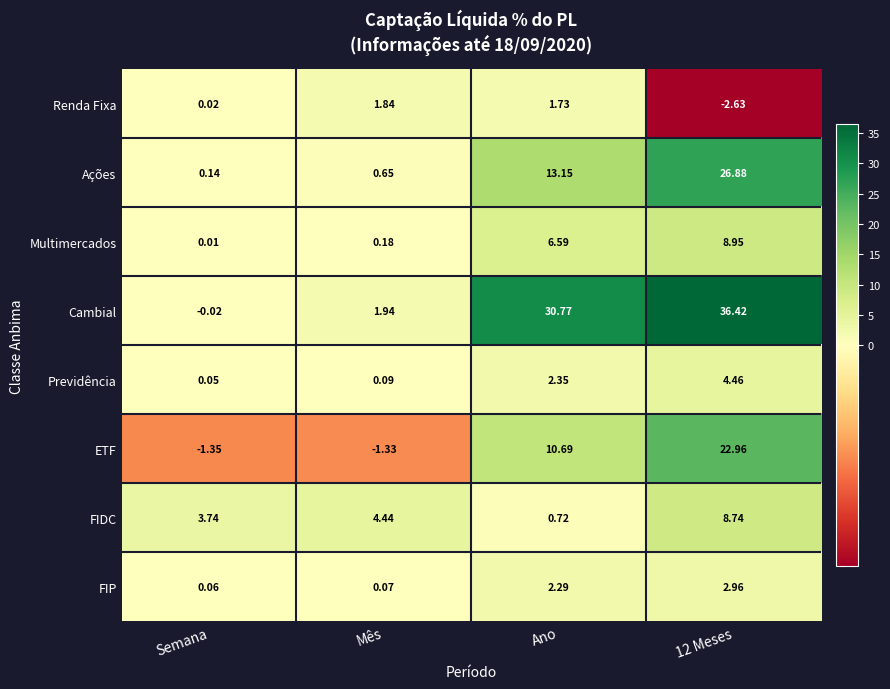

Where is Multimercados nearest to the value 4?

Ano